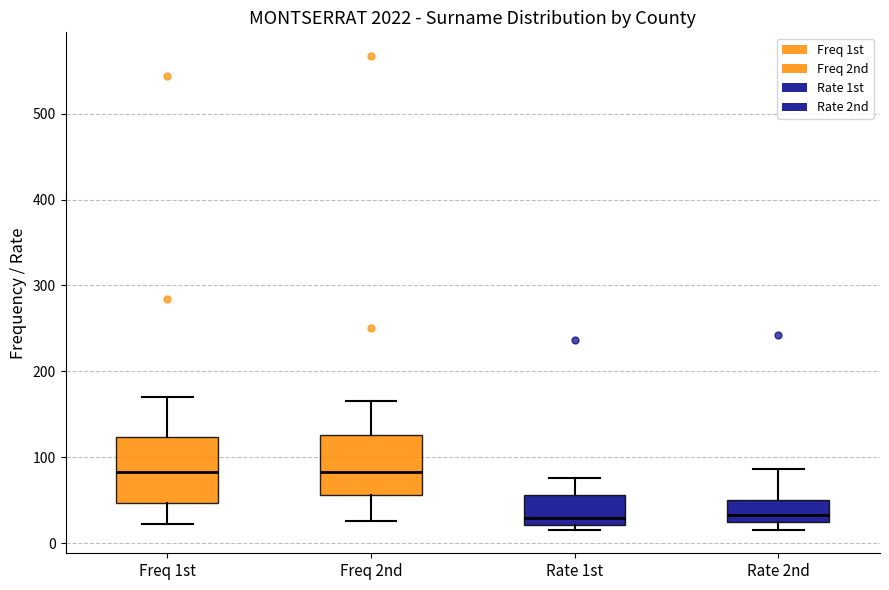

Reading left to right, read every box against the y-axis: the position of its median line, the range the box covers, and the ends of its whiskers. The values are not printed on the chart, so give them approximately, as read against the axis.

Freq 1st: median 80, box 50 to 120, whiskers 20 to 170
Freq 2nd: median 80, box 60 to 130, whiskers 30 to 170
Rate 1st: median 30, box 20 to 60, whiskers 20 (just below the box's lower edge) to 80
Rate 2nd: median 30, box 20 to 50, whiskers 20 (just below the box's lower edge) to 90